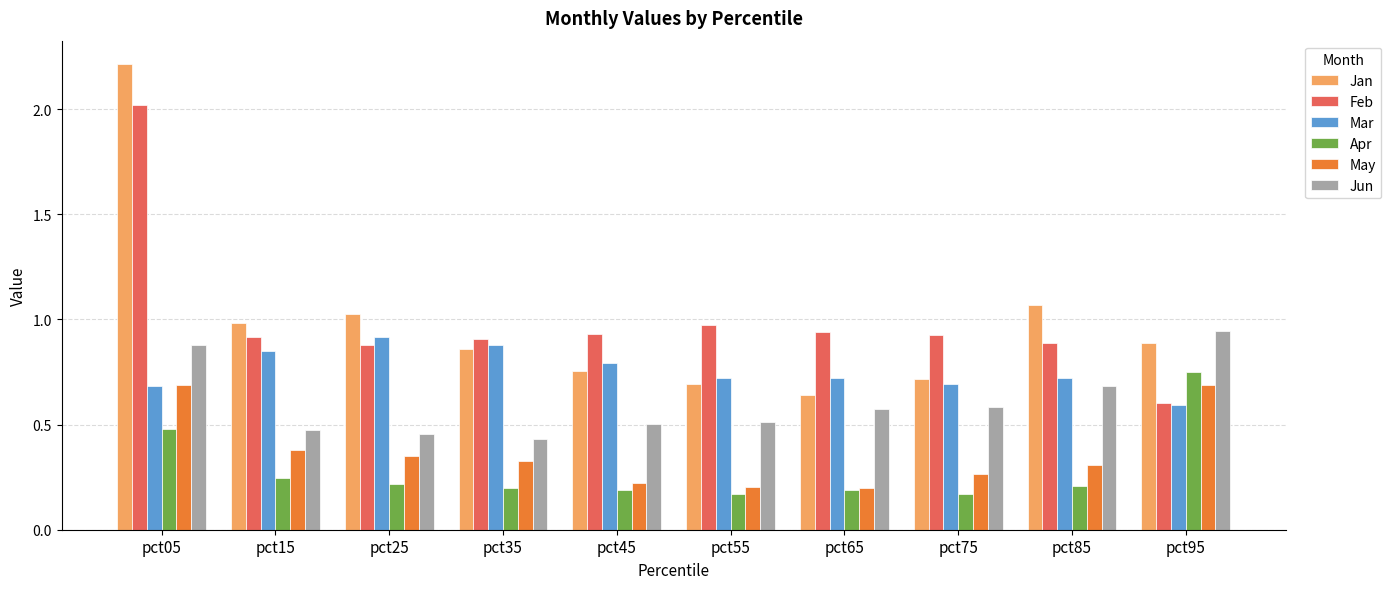

Between pct35 and pct85, which series saw the biggest shift?

Jun